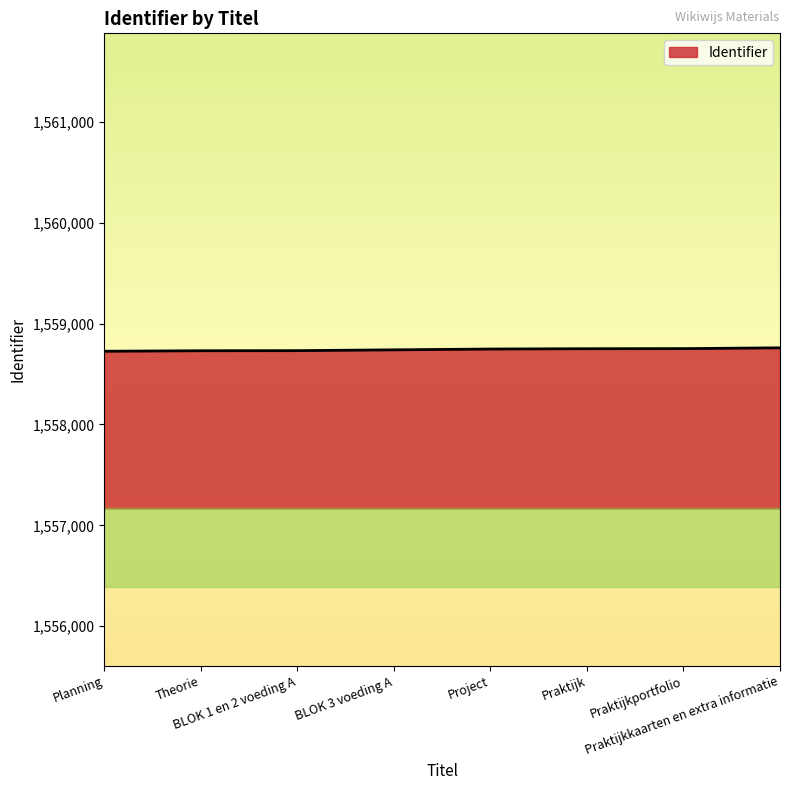

What is the sum of all values?

12469940